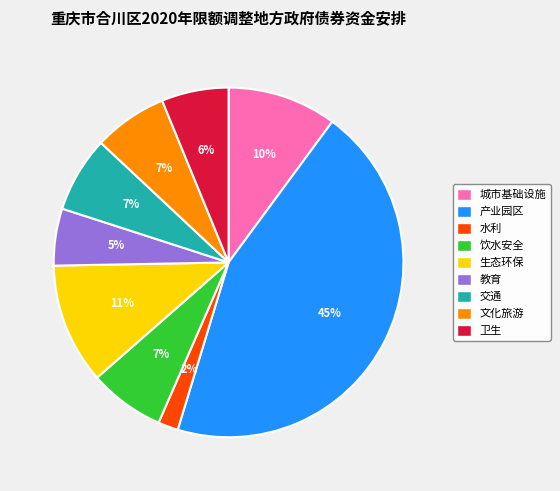

Which has a higher value, 水利 or 交通?

交通